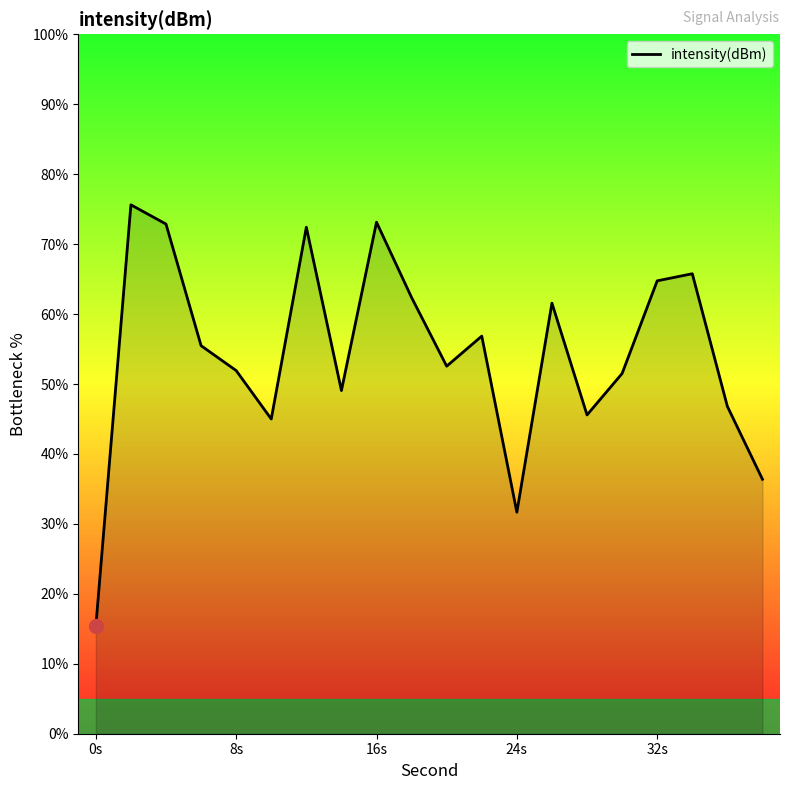

What is the difference between the maximum and minimum values?

60.3